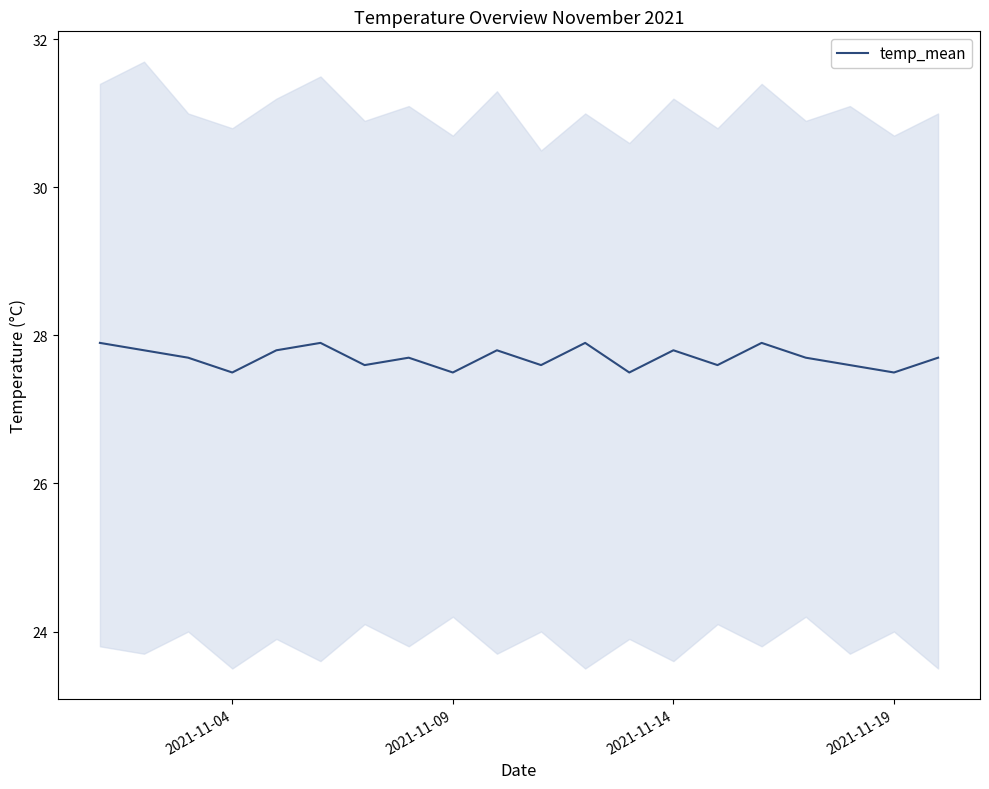

What is the lowest value of the temp_mean series?

27.5